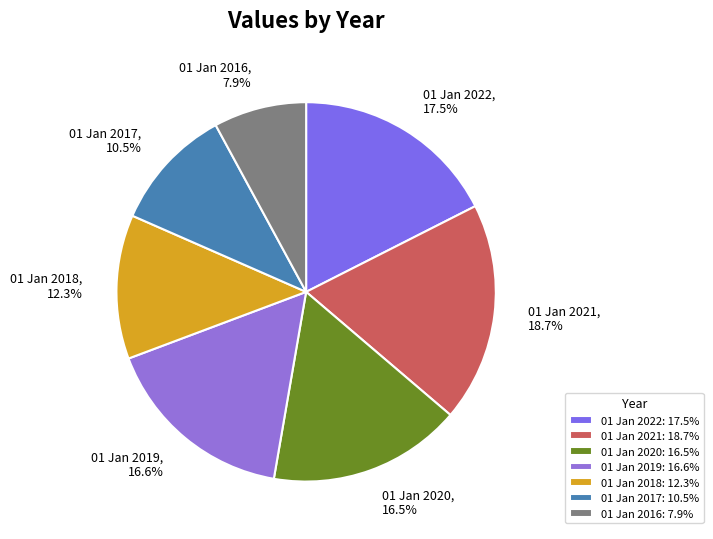

Which has a higher value, 01 Jan 2021 or 01 Jan 2019?

01 Jan 2021